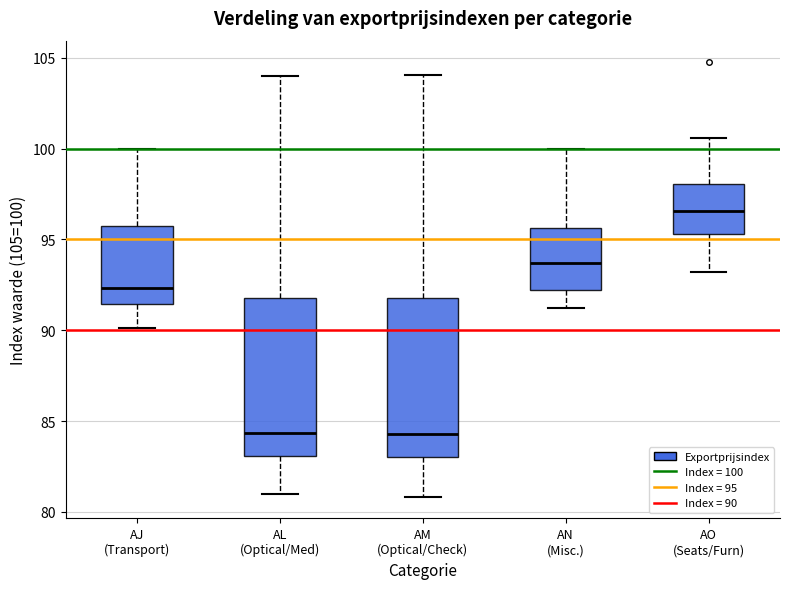

Reading left to right, transcribe this box plot: for each box, give where its median line is, the range the box spans, and where its two whiskers end, as read against the y-axis. The values are not printed on the chart, so give them approximately, as read against the axis.

AJ (Transport): median 92.5, box 91.5 to 95.5, whiskers 90.0 to 100.0
AL (Optical/Med): median 84.5, box 83.0 to 92.0, whiskers 81.0 to 104.0
AM (Optical/Check): median 84.5, box 83.0 to 91.5, whiskers 81.0 to 104.0
AN (Misc.): median 93.5, box 92.0 to 95.5, whiskers 91.5 to 100.0
AO (Seats/Furn): median 96.5, box 95.5 to 98.0, whiskers 93.0 to 100.5